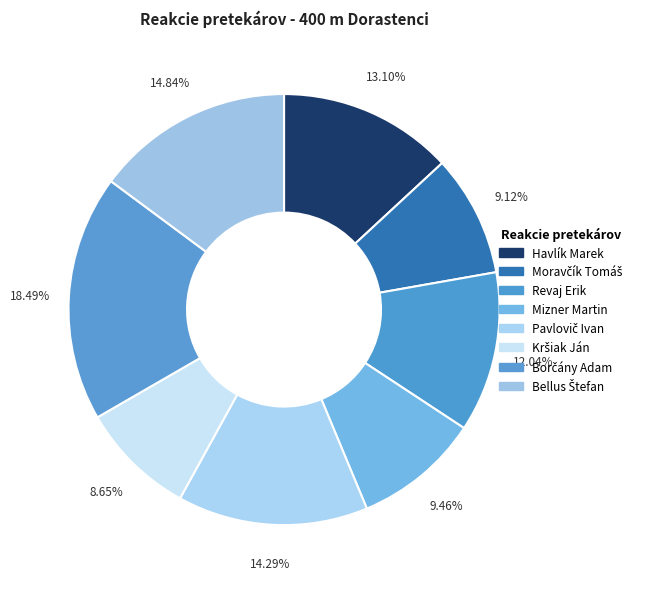

How many slices are in this pie chart?

8